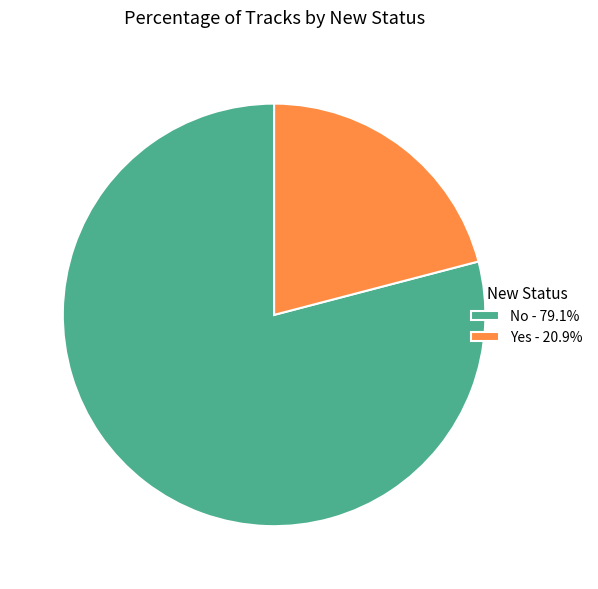

What is the ratio of the value at Yes to the value at No?

0.3